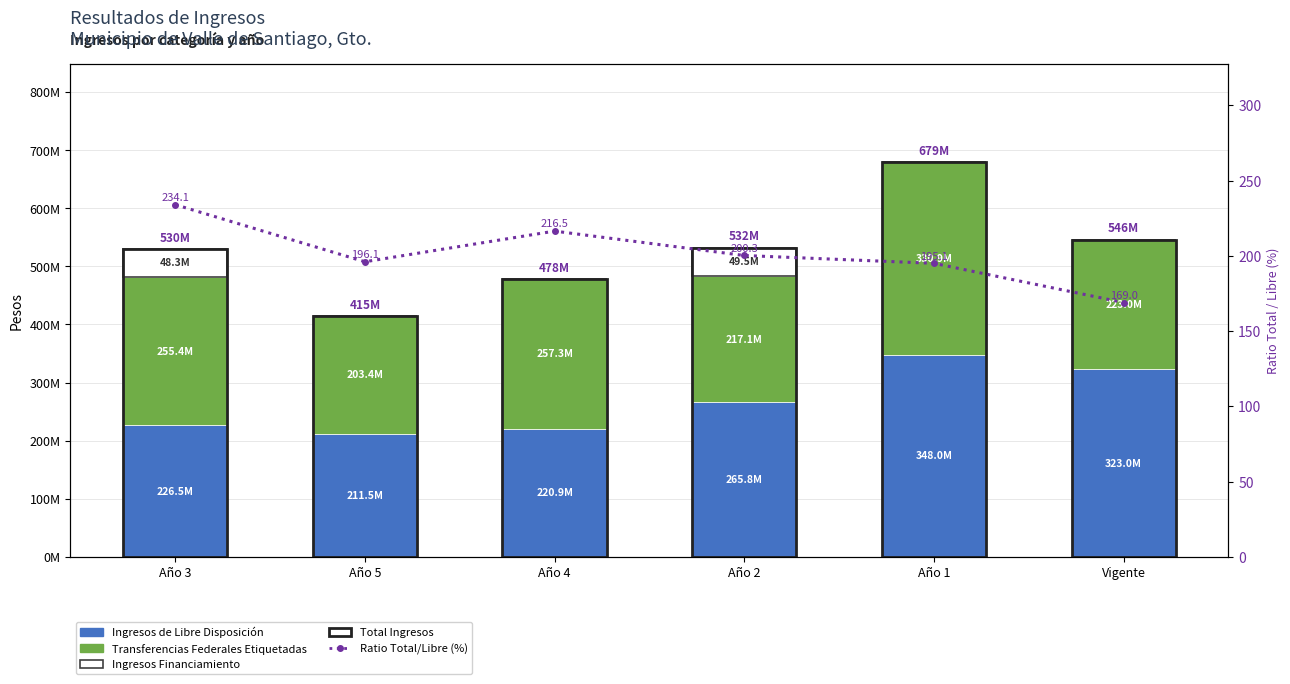

What is the label of the 3rd bar from the left?

Año 4